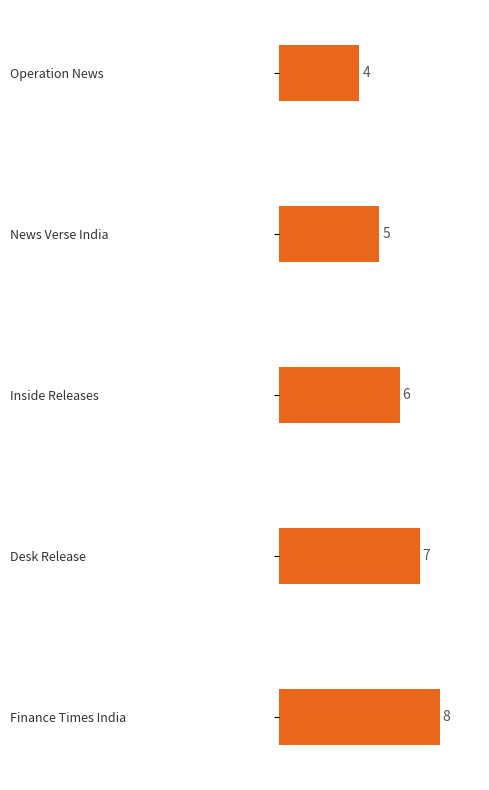

What is the greatest value displayed?

8